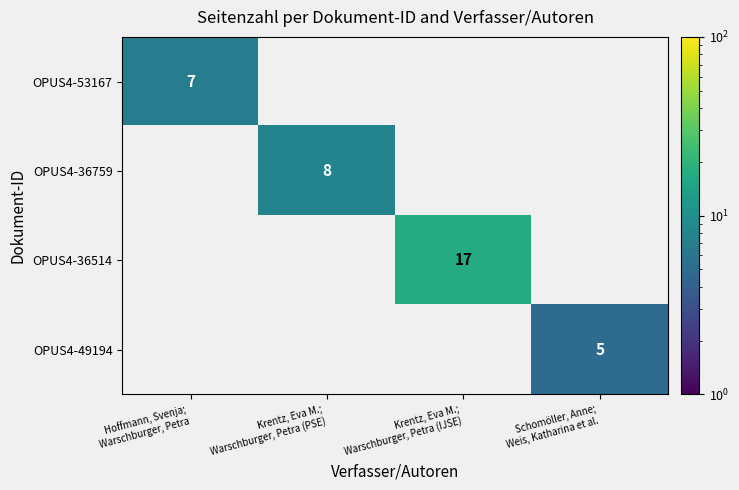

Which label corresponds to the smallest value in the chart?

Schomöller, Anne;
Weis, Katharina et al.